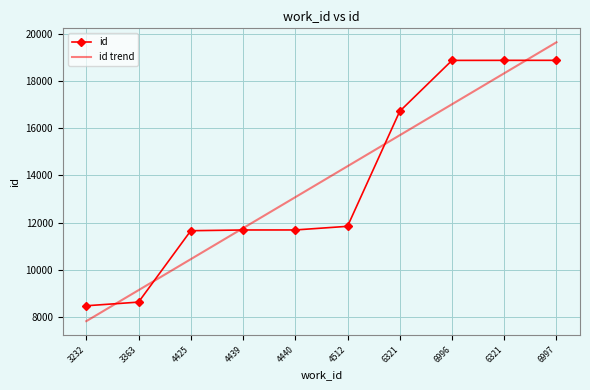

At which label is id closest to 13678?

4512